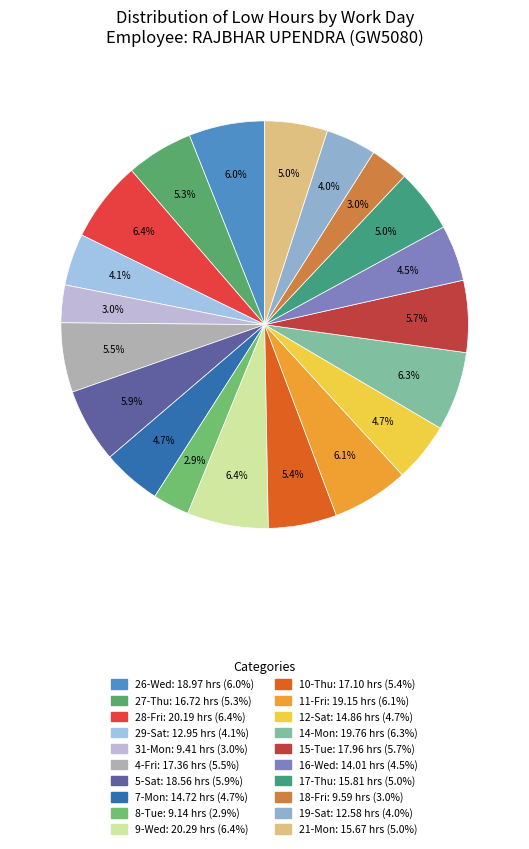

How many slices are in this pie chart?

20